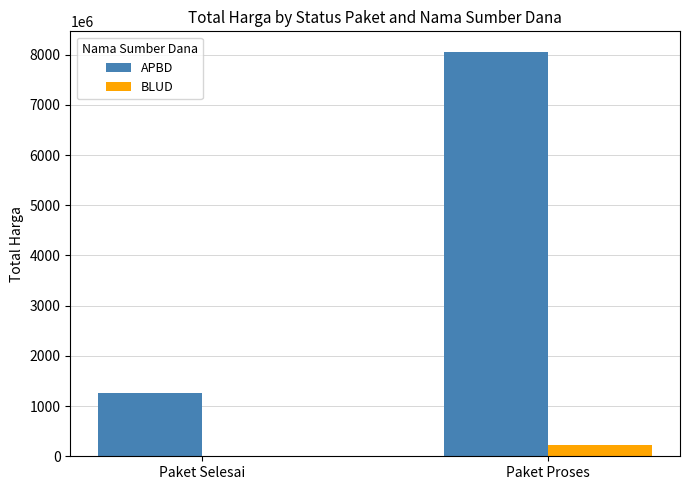

Are the bars grouped side by side (vs. stacked)?

Yes